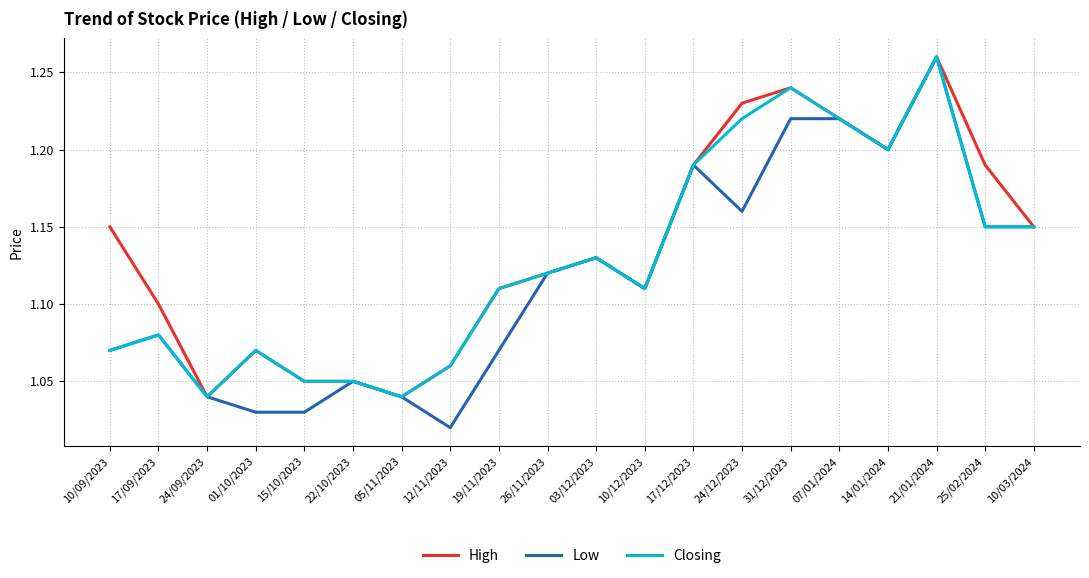

At how many categories does at least one series exceed 1?

20